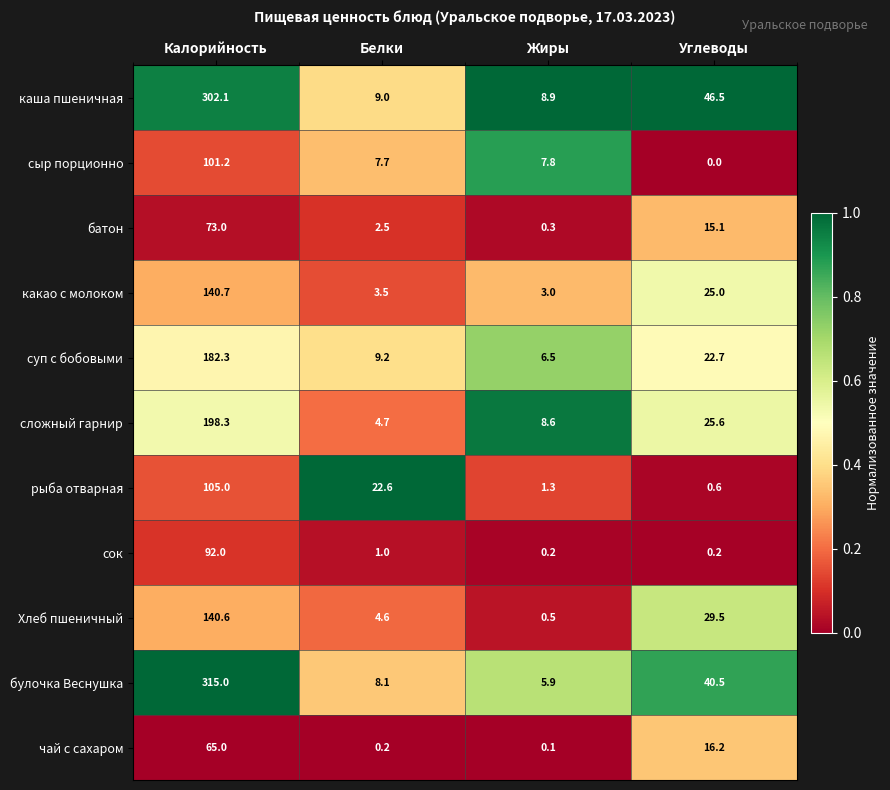

What is the spread (max minus min) of values at Белки?

22.4